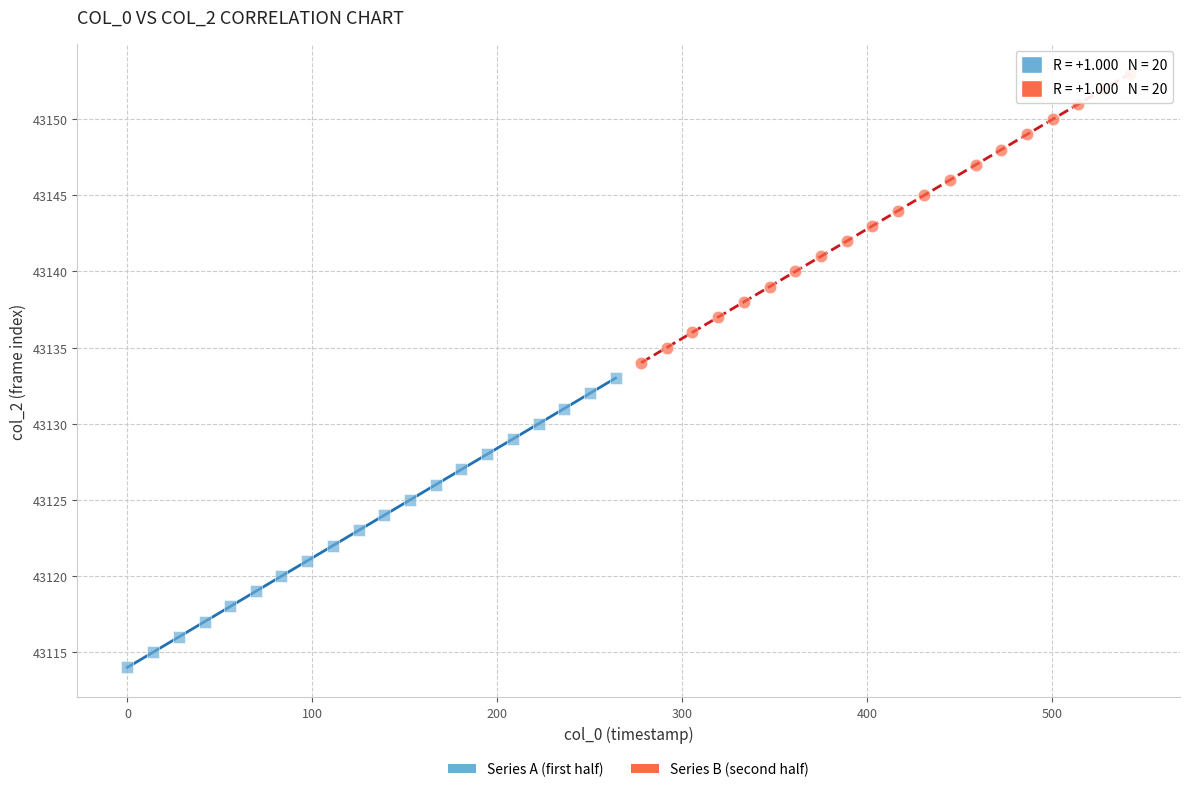

Which series contains the lowest Y value?

Series A (first half)